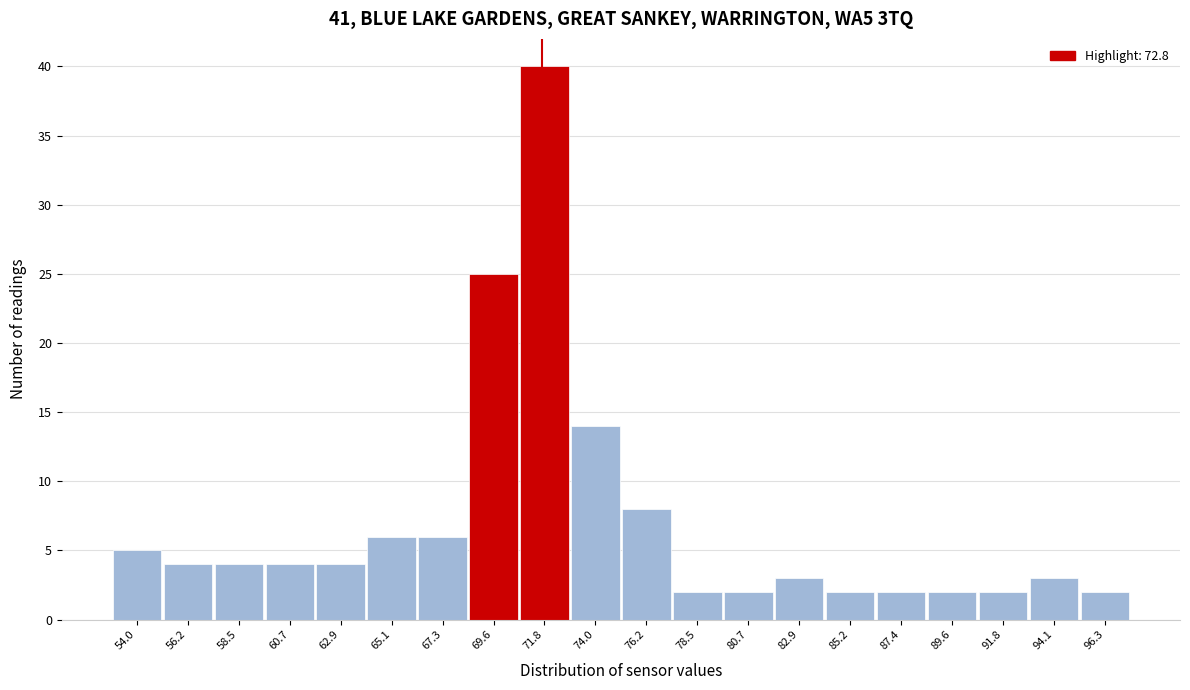

Reading right to left, transcribe all the data shown in this chart.

96.3=2	94.1=3	91.8=2	89.6=2	87.4=2	85.2=2	82.9=3	80.7=2	78.5=2	76.2=8	74.0=14	71.8=40	69.6=25	67.3=6	65.1=6	62.9=4	60.7=4	58.5=4	56.2=4	54.0=5